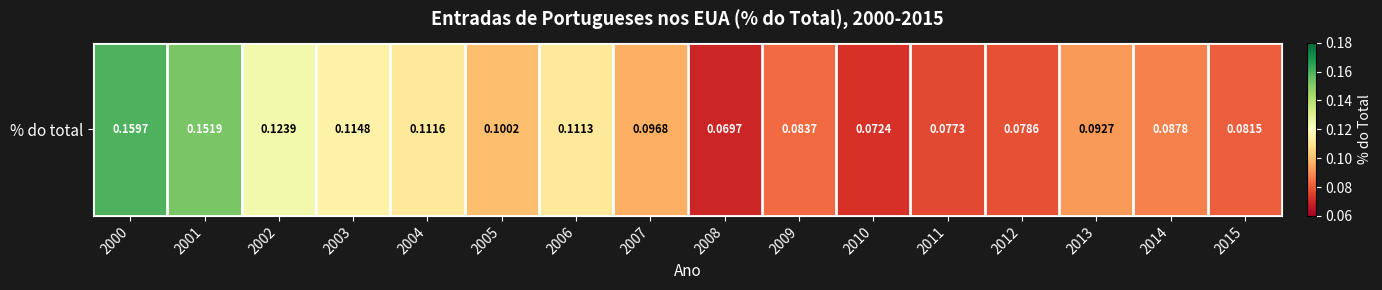

Reading right to left, what are all the values shown in this chart?

0.1	0.1	0.1	0.1	0.1	0.1	0.1	0.1	0.1	0.1	0.1	0.1	0.1	0.1	0.2	0.2